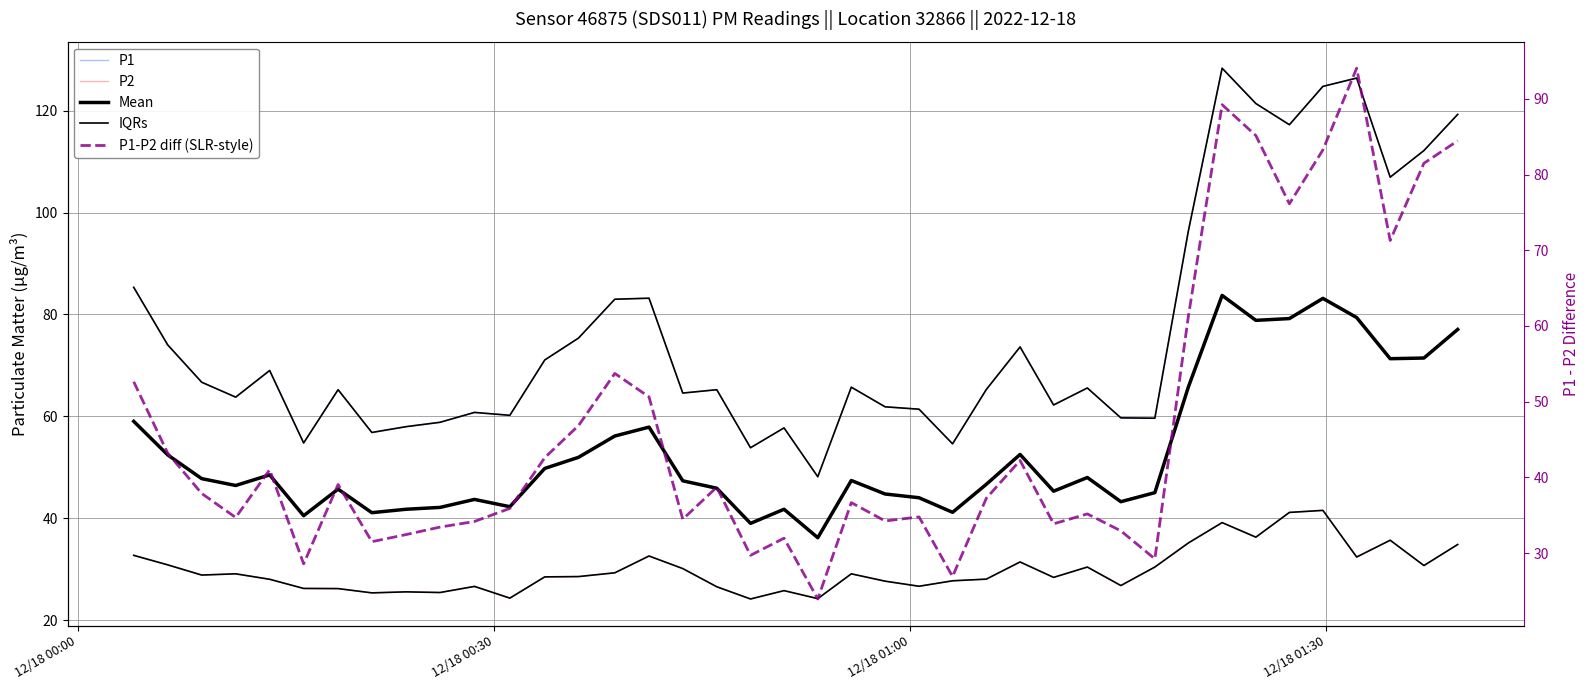

What is the average value of the Mean series?

53.1